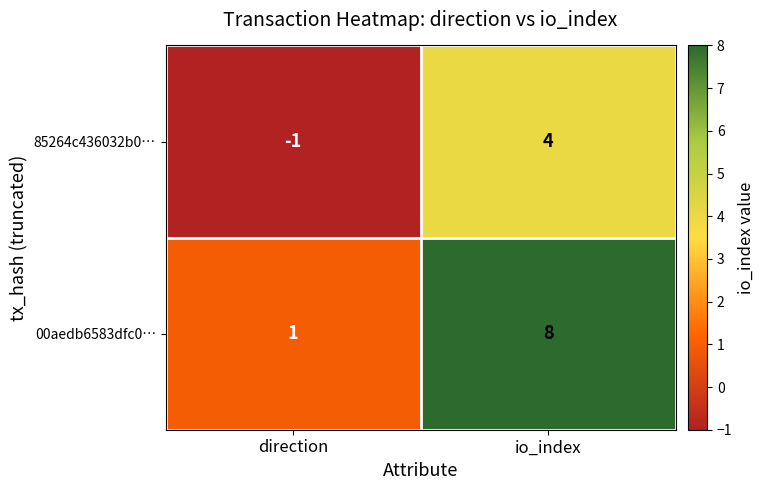

Reading right to left, extract all data points from this chart.

85264c436032b0…: io_index=4	direction=-1
00aedb6583dfc0…: io_index=8	direction=1